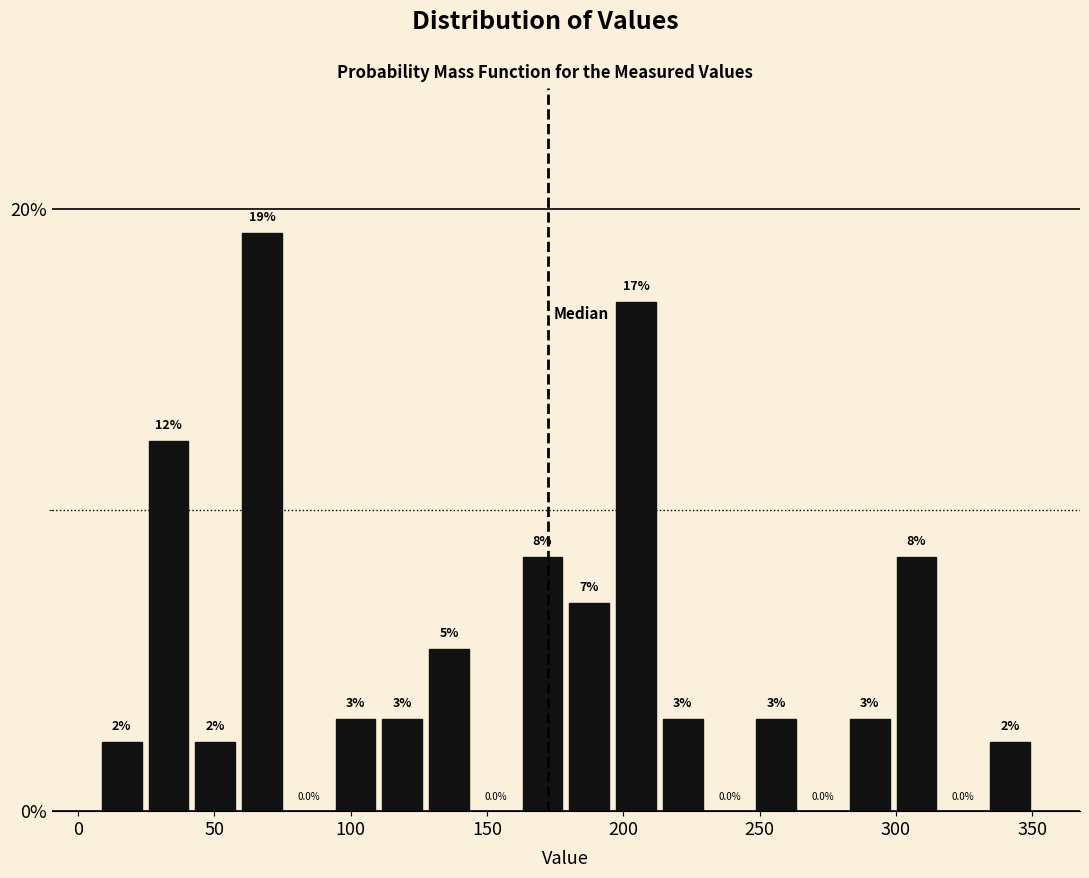

Around what value on the x-axis is the tallest bar? Give the approximate position of its centre, as read against the axis.

65